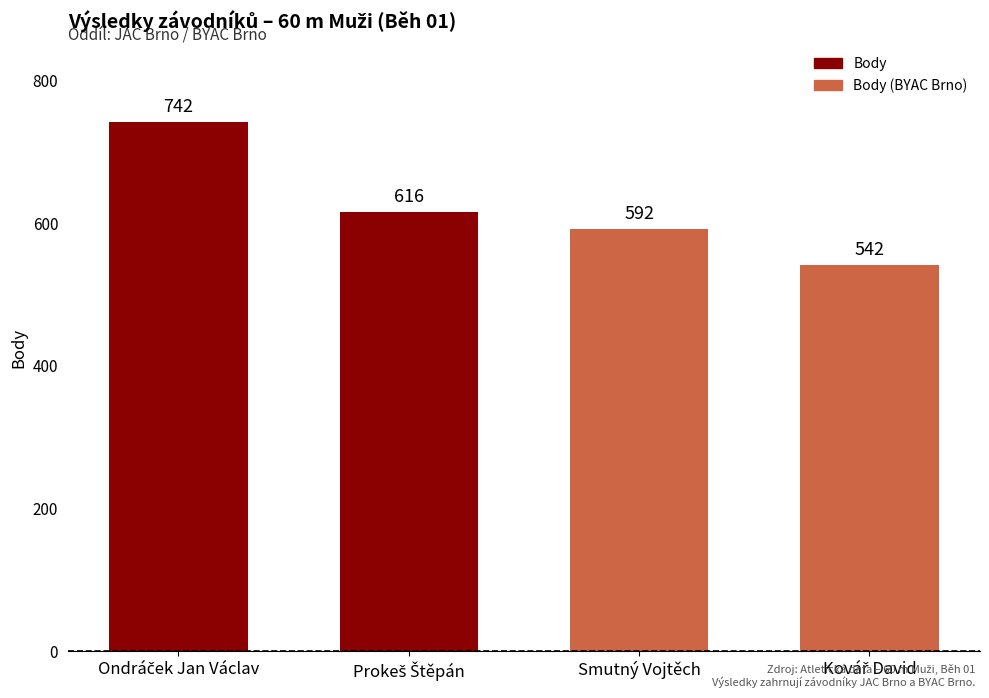

What is the maximum value shown in the chart?

742